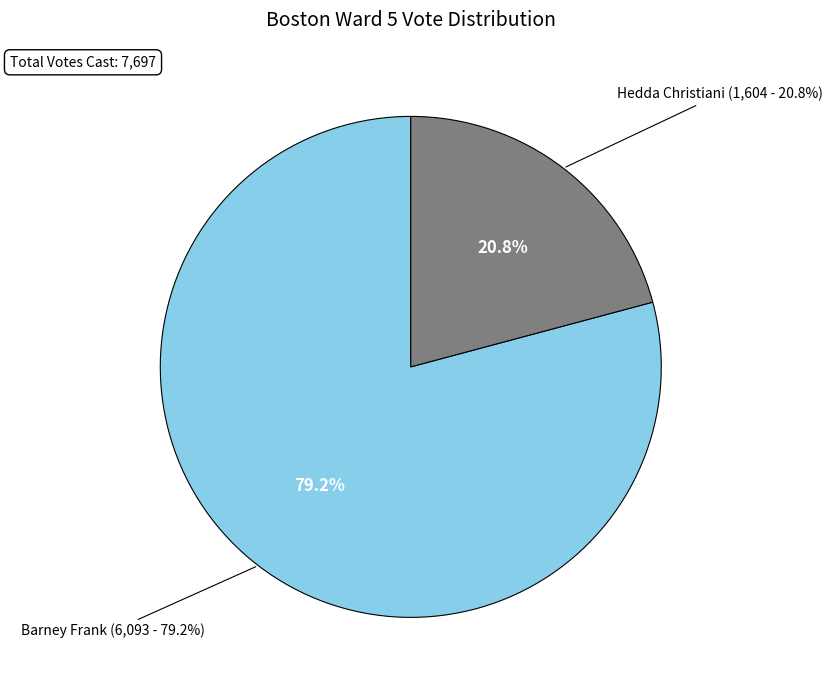

What percentage is NOT represented by Blanks?

100.0%